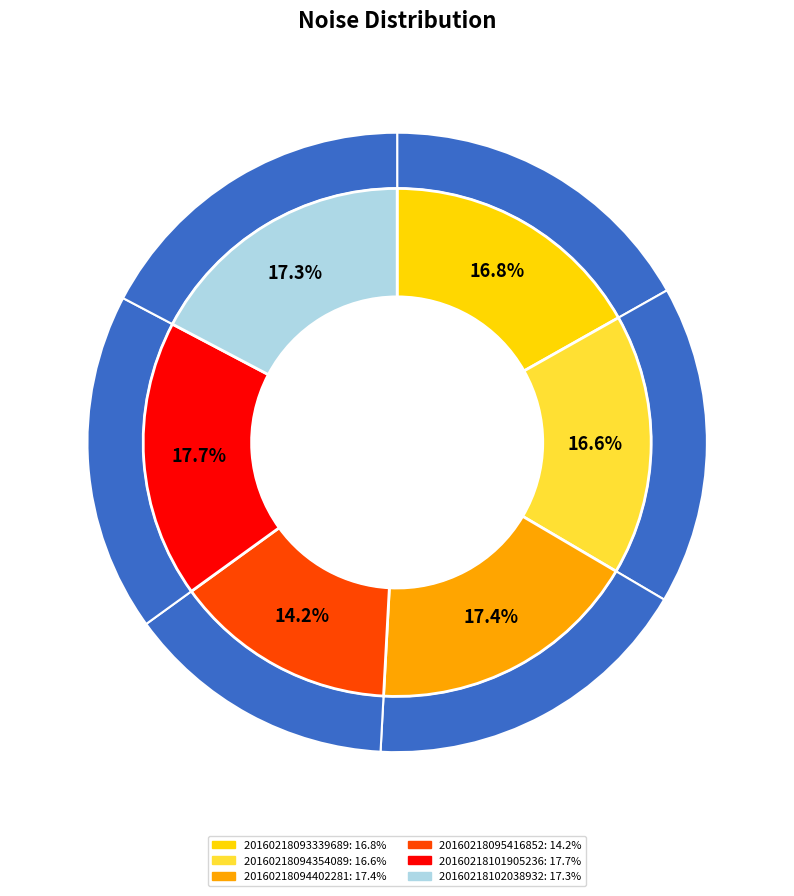

How much of the chart is everything except 20160218094402281?

82.6%